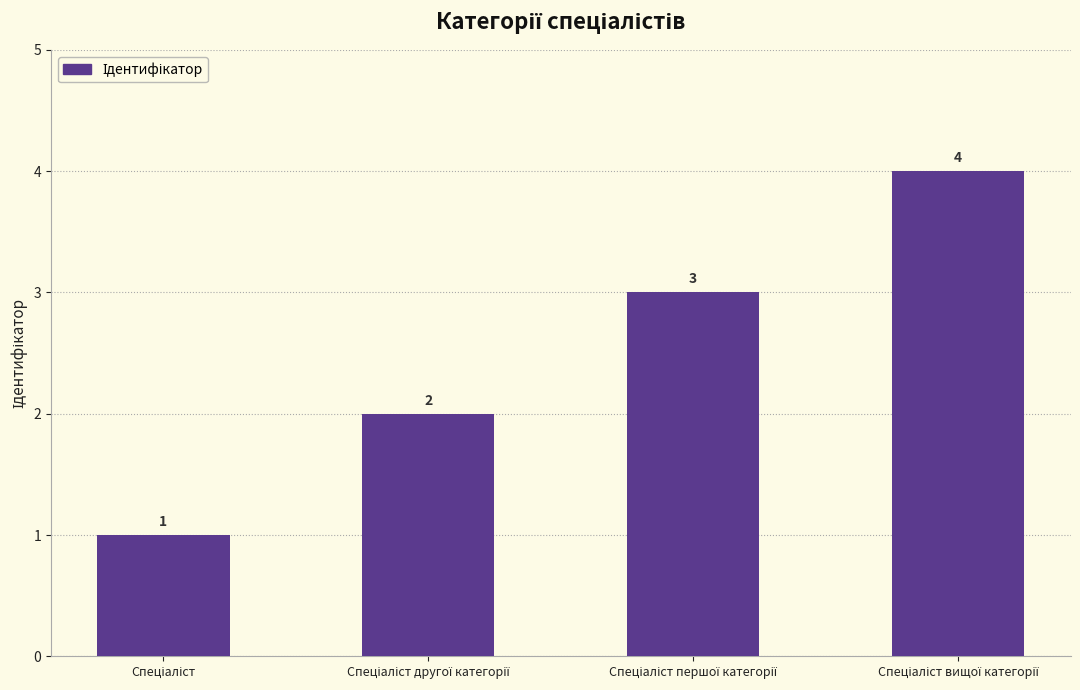

What is the minimum value shown in the chart?

1